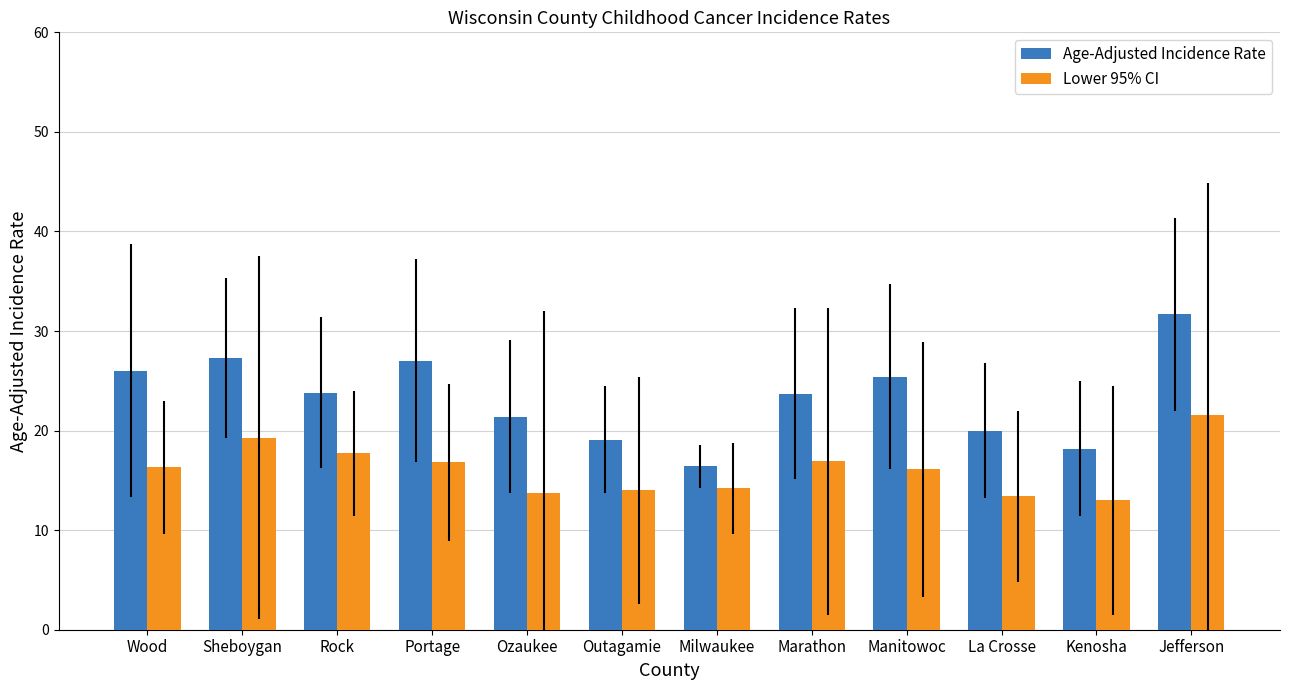

What is the label of the 10th bar from the right?

Rock